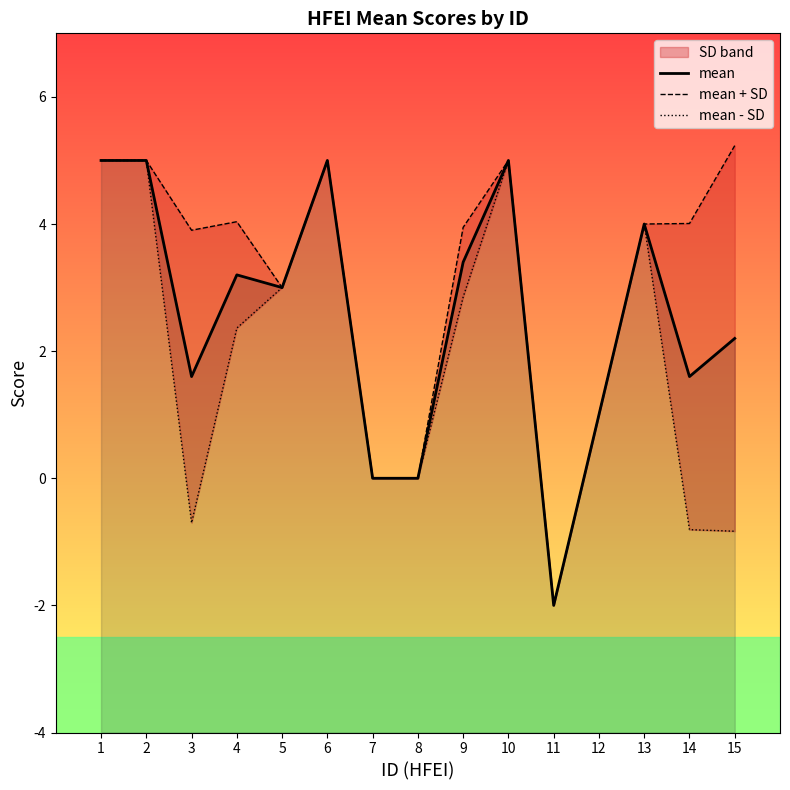

What is the difference between the maximum and minimum values in the mean series?

7.0